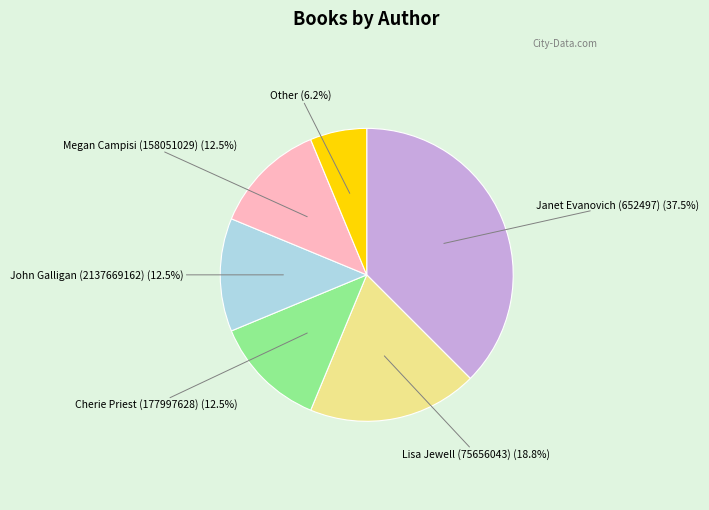

Does any single category account for the majority?

No